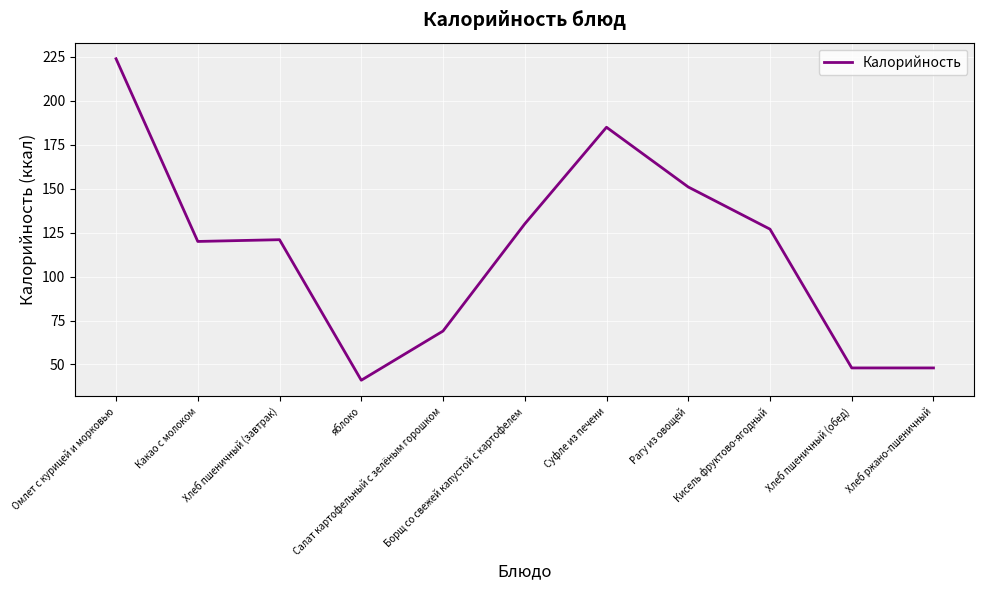

Reading left to right, extract all data points from this chart.

224	120	121	41	69	130	185	151	127	48	48